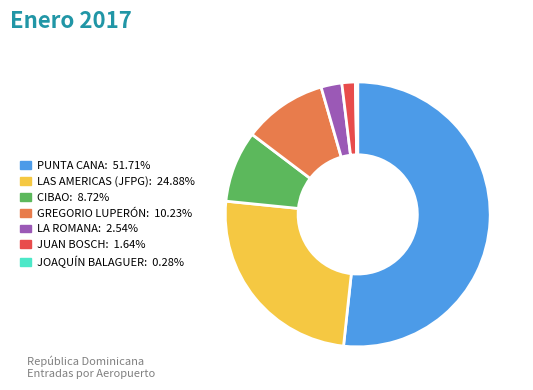

How many segments does this pie chart have?

7